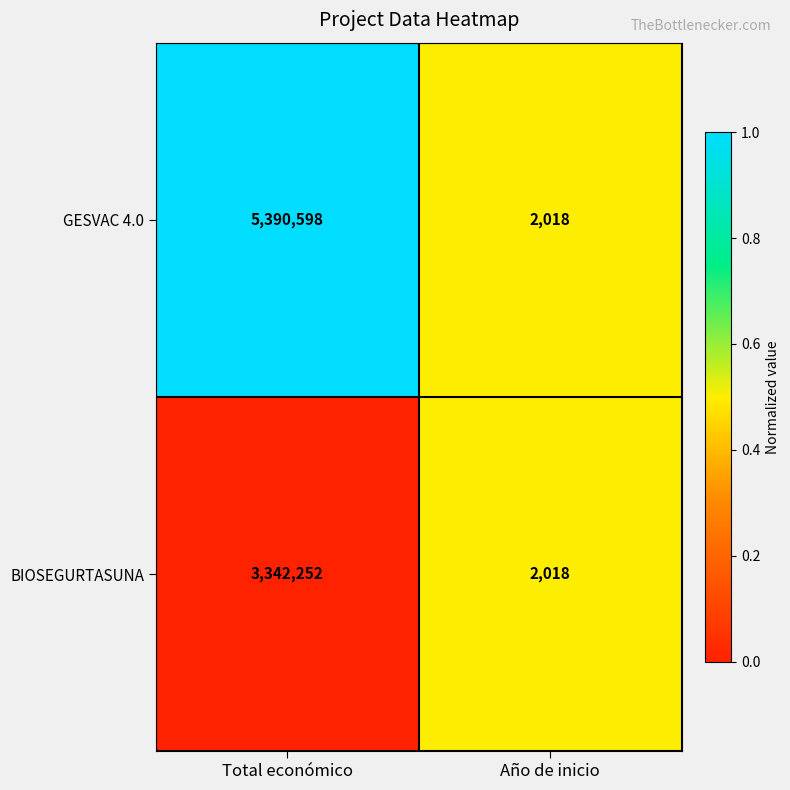

Which category has the highest value in the BIOSEGURTASUNA series?

Total económico